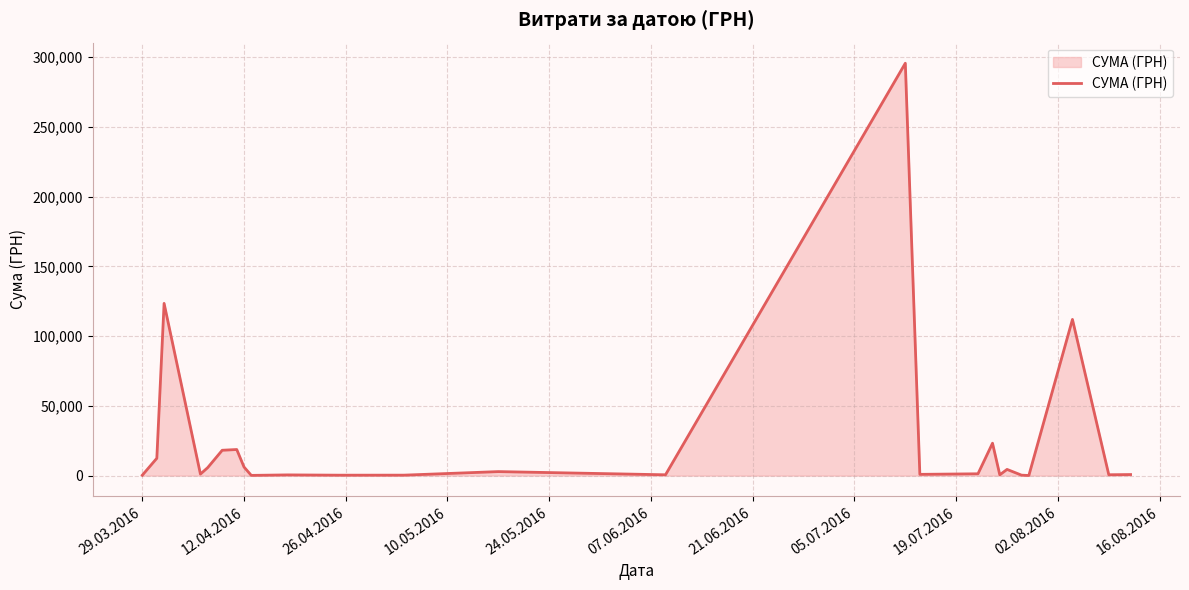

What is the difference between the maximum and minimum values?

295540.8